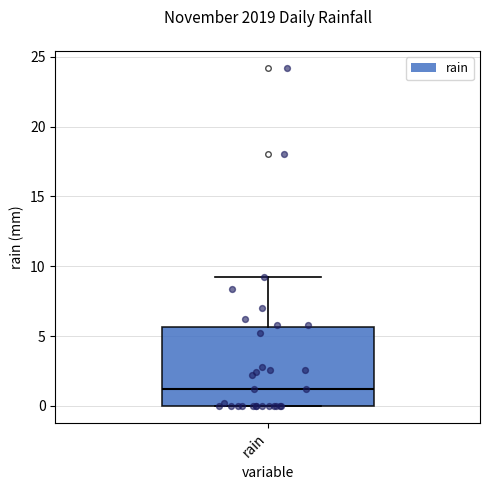

Transcribe this box plot: give where the median line is, the range the box spans, and where the two whiskers end, as read against the y-axis. The values are not printed on the chart, so give them approximately, as read against the axis.

median 1.0, box 0.0 to 5.5, whiskers 0.0 to 9.0